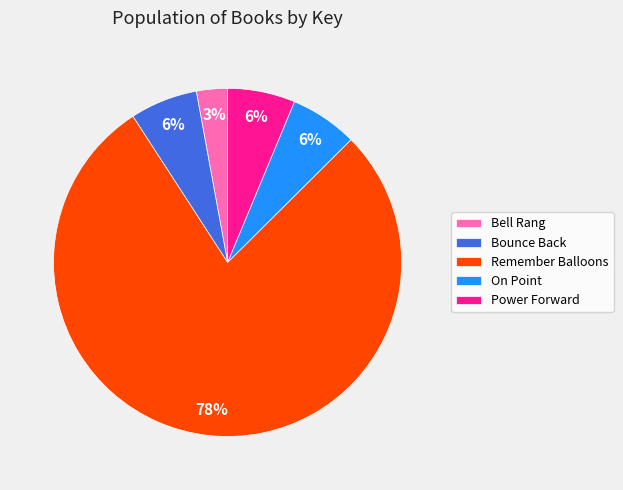

True or false: Bounce Back accounts for 6% of the total.

True